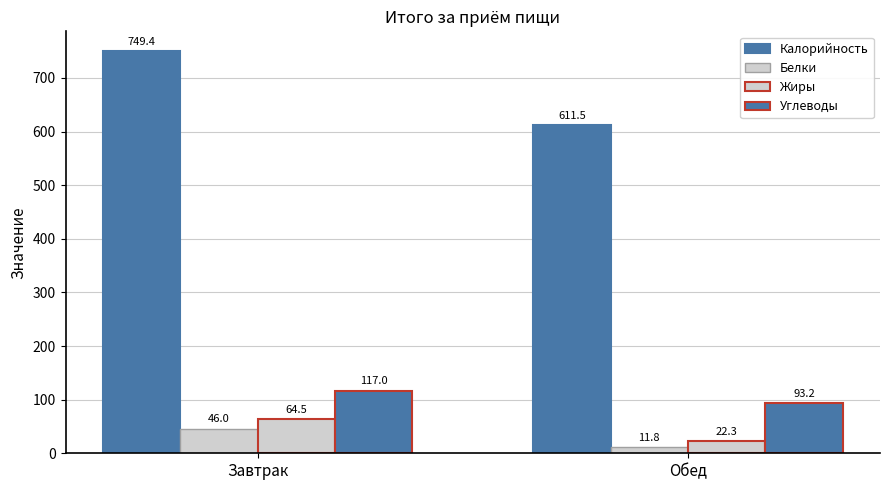

Where is Белки nearest to the value 28?

Обед